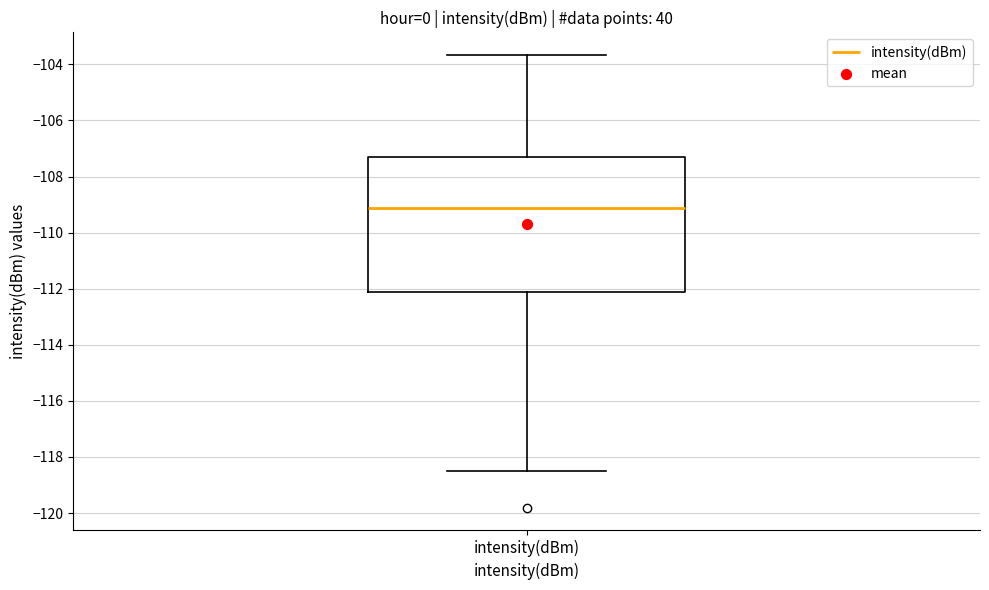

Read this box plot against the y-axis: the position of the median line, the range covered by the box, and the ends of both whiskers. The values are not printed on the chart, so give them approximately, as read against the axis.

median -109.2, box -112.2 to -107.4, whiskers -118.6 to -103.6